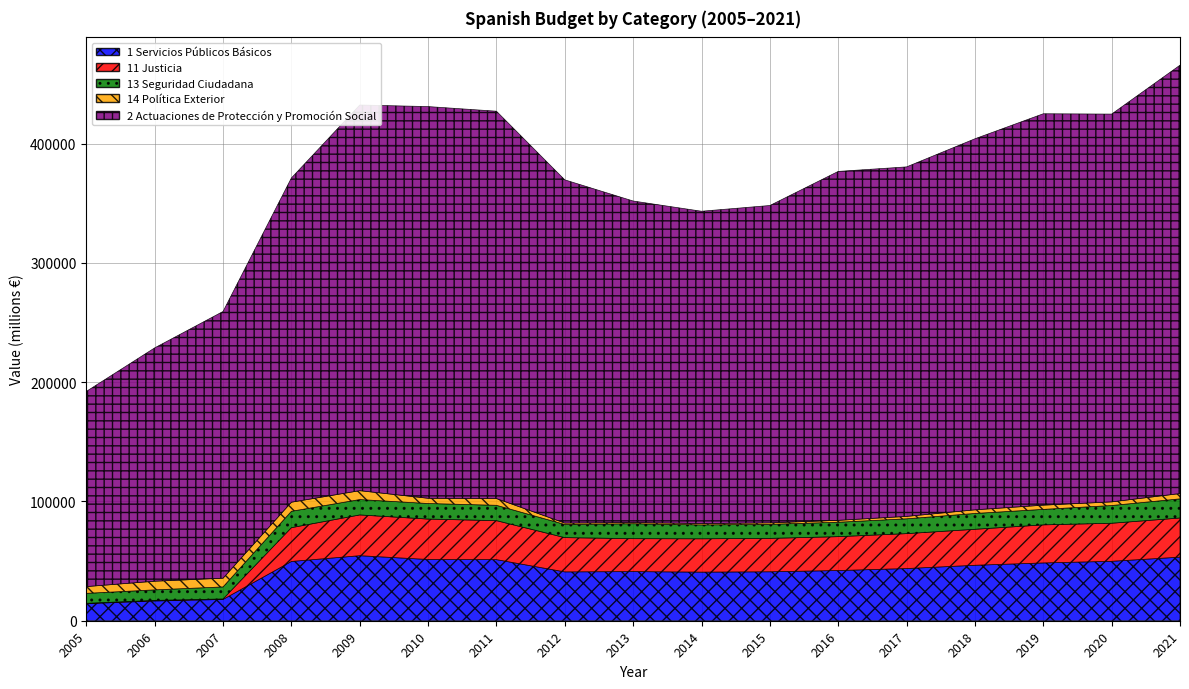

Reading left to right, extract all data points from this chart.

1 Servicios Públicos Básicos: 14318.9	16573.9	17839.5	49694.9	54533.0	51349.8	51230.7	40955.9	41193.3	40752.4	41045.5	42093.6	43751.5	46502.8	48462.3	49832.9	53327.9
11 Justicia: 289.0	470.2	405.0	28346.6	34183.1	33894.9	32696.2	28738.5	27616.1	27955.0	28007.6	28411.4	29282.1	30182.7	31921.4	31910.3	32814.2
13 Seguridad Ciudadana: 8336.6	8833.8	10107.5	13725.2	12891.4	13047.0	12864.5	11037.3	12541.8	11640.5	11779.2	12090.3	12427.4	13266.8	12985.9	14859.5	16052.3
14 Política Exterior: 5693.2	7269.9	7327.0	7623.1	7458.6	4408.0	5670.0	1180.2	1035.4	1156.8	1258.7	1591.8	2042.0	3053.3	3554.9	3063.1	4461.4
2 Actuaciones de Protección y Promoción Social: 163659.4	195645.4	223652.3	271887.9	323386.9	328441.4	324801.4	287783.2	269564.9	261877.1	266098.9	292576.6	293063.5	311128.1	328185.6	325183.6	359194.0